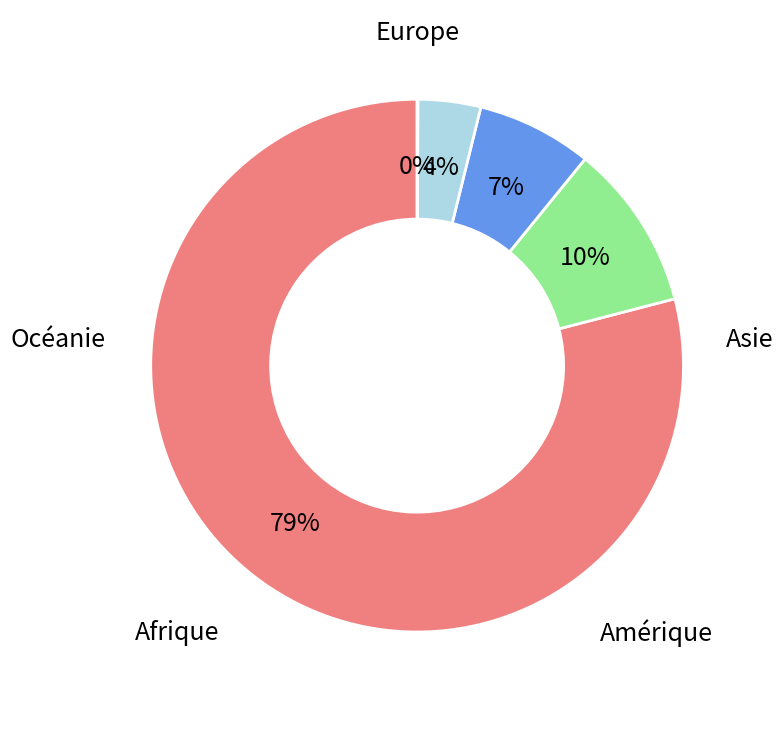

What is the change in value from Amérique to Océanie?

-154